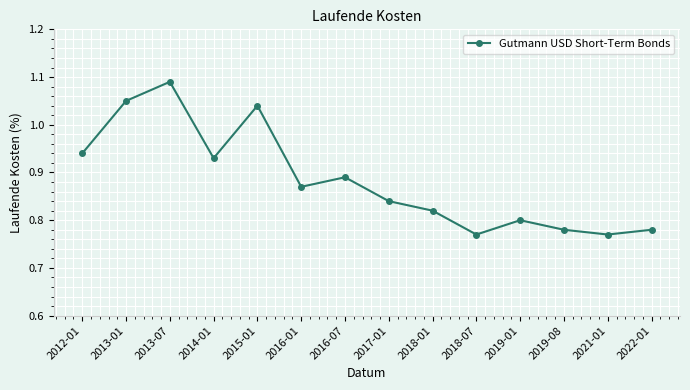

The chart shows a value of 1.0 at 2021-01. True or false?

False